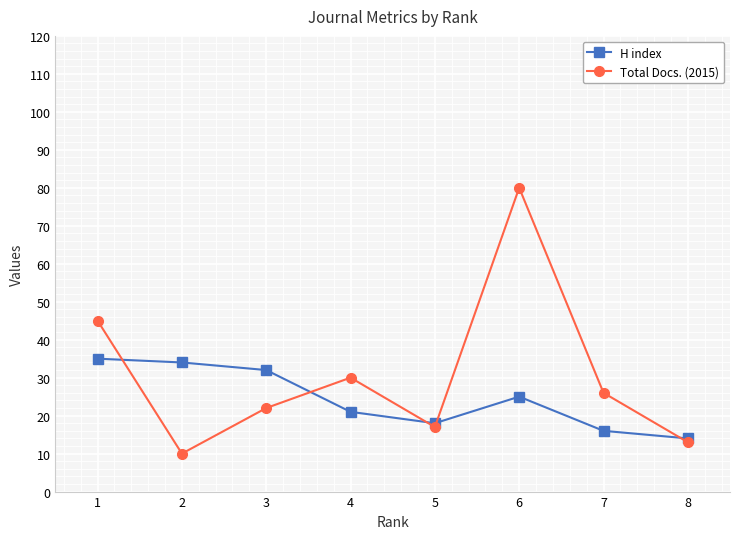

The Total Docs. (2015) series shows 37 at 6. True or false?

False